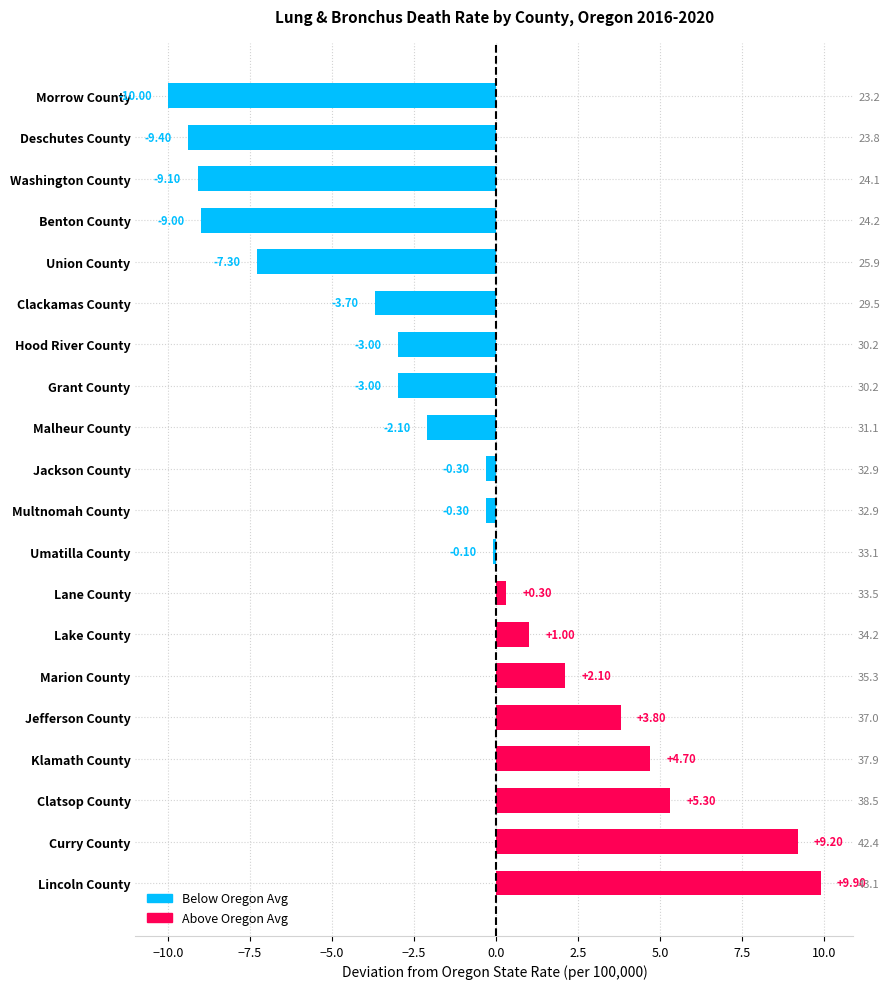

Where does the data first go above 0?

Lane County